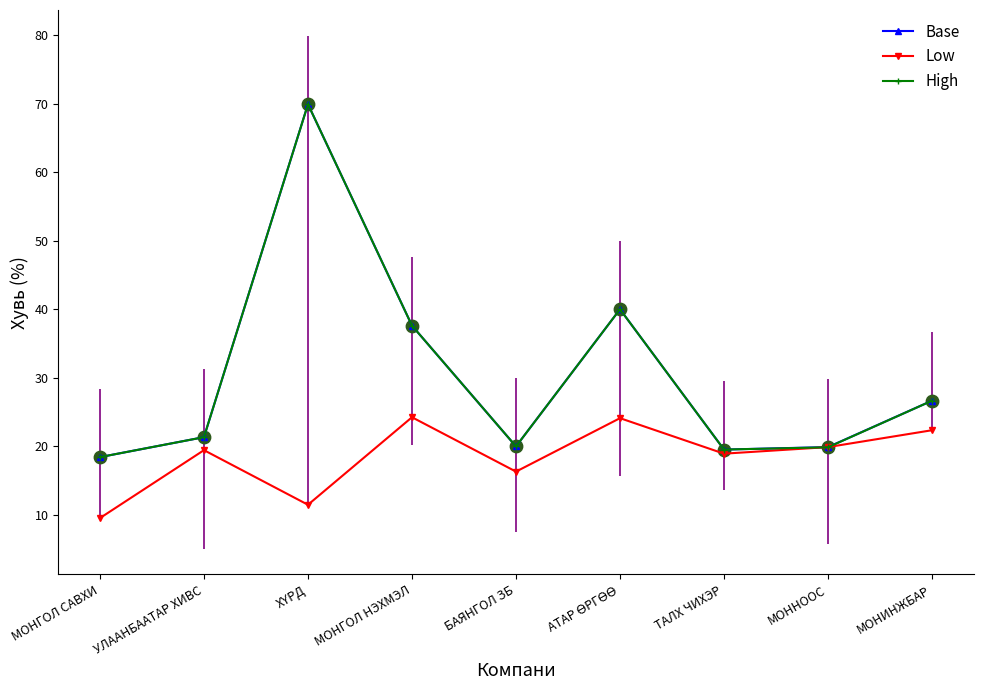

Between МОНГОЛ САВХИ and БАЯНГОЛ ЗБ, which series saw the biggest shift?

Low